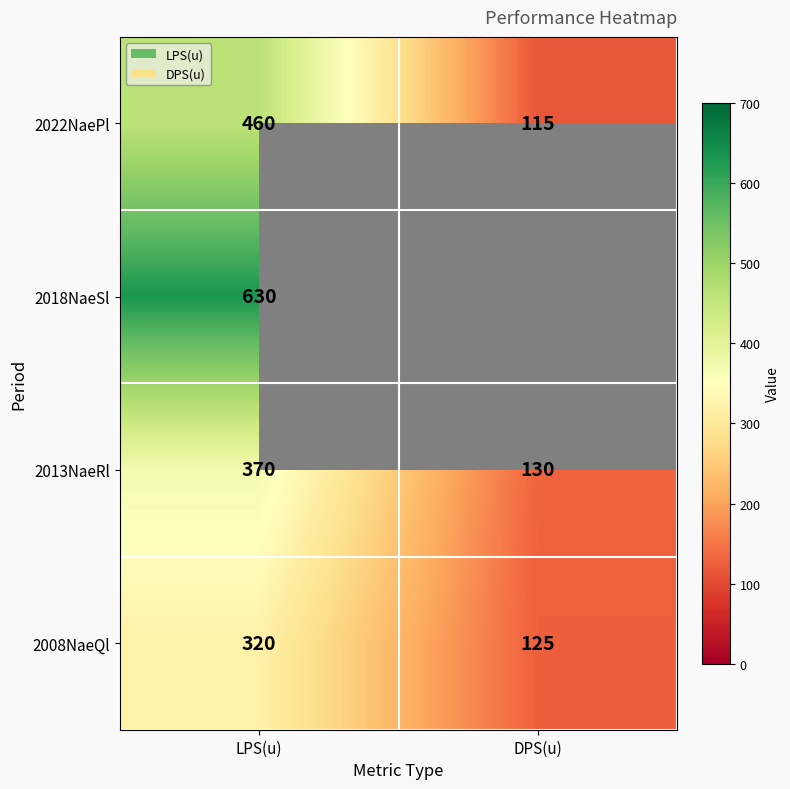

Which label corresponds to the largest value in the chart?

LPS(u)